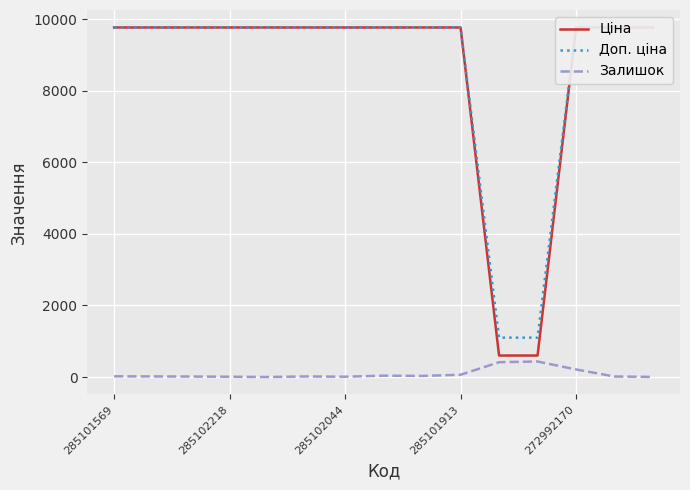

The Залишок series shows 8 at 285102044. True or false?

True